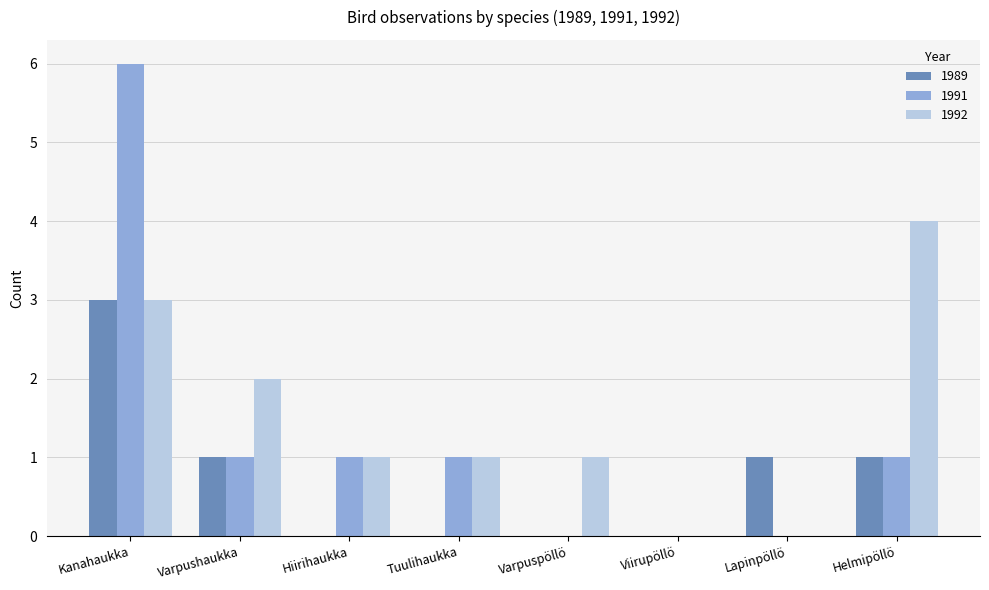

Which series has the largest total across all categories?

1992